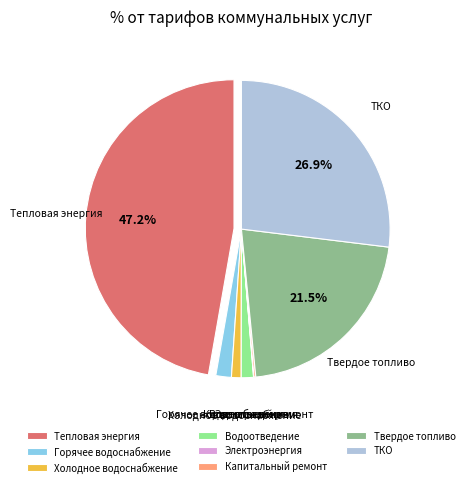

Is ТКО the majority of the pie?

No